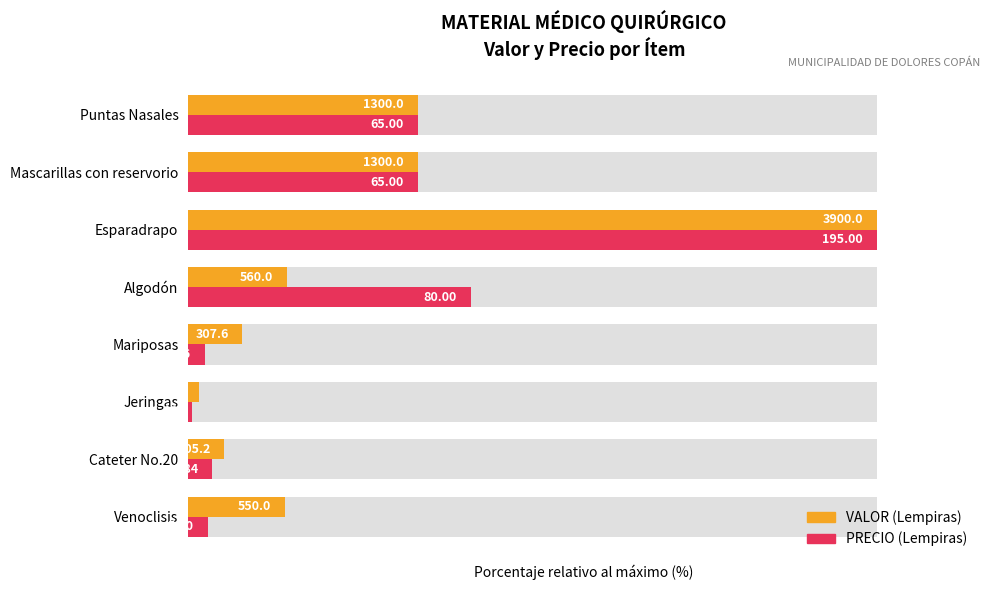

How many bars are there in each group?

2